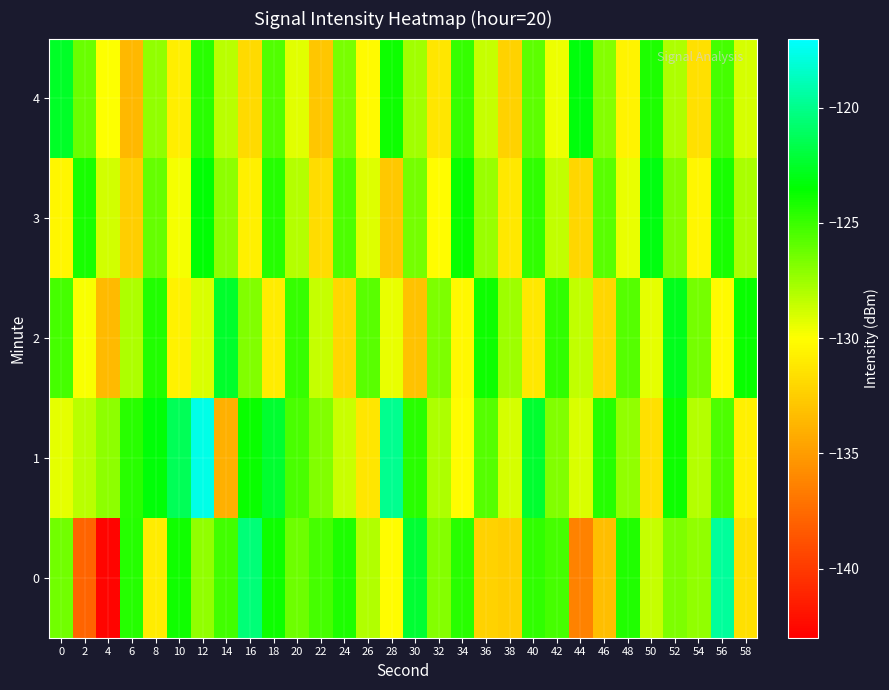

Reading left to right, list all the values displayed in this chart.

0: 0=-126.4	2=-137.9	4=-142.8	6=-124.5	8=-131.0	10=-124.0	12=-127.2	14=-125.2	16=-120.5	18=-123.9	20=-126.3	22=-125.2	24=-124.3	26=-128.0	28=-130.2	30=-122.2	32=-126.9	34=-124.6	36=-132.3	38=-132.5	40=-124.8	42=-125.3	44=-136.3	46=-133.3	48=-124.4	50=-128.5	52=-126.7	54=-127.2	56=-119.6	58=-131.6
1: 0=-129.3	2=-128.3	4=-127.1	6=-124.6	8=-123.3	10=-121.3	12=-117.7	14=-134.0	16=-123.7	18=-122.4	20=-125.4	22=-126.8	24=-128.7	26=-131.2	28=-119.9	30=-124.6	32=-127.9	34=-130.1	36=-125.7	38=-128.9	40=-122.3	42=-126.8	44=-129.0	46=-124.5	48=-127.2	50=-131.6	52=-123.9	54=-128.1	56=-125.5	58=-130.8
2: 0=-125.2	2=-129.9	4=-133.5	6=-127.9	8=-124.3	10=-130.7	12=-129.0	14=-122.5	16=-126.8	18=-131.0	20=-124.9	22=-128.5	24=-132.1	26=-125.8	28=-129.4	30=-133.1	32=-126.7	34=-130.3	36=-123.9	38=-127.5	40=-131.2	42=-124.8	44=-128.4	46=-132.1	48=-125.7	50=-129.3	52=-122.9	54=-126.5	56=-130.2	58=-123.8
3: 0=-130.5	2=-124.1	4=-128.8	6=-132.5	8=-126.1	10=-129.8	12=-123.5	14=-127.1	16=-130.8	18=-124.5	20=-128.1	22=-131.8	24=-125.5	26=-129.1	28=-132.8	30=-126.5	32=-130.1	34=-123.8	36=-127.5	38=-131.1	40=-124.8	42=-128.5	44=-132.1	46=-125.8	48=-129.5	50=-123.1	52=-126.8	54=-130.5	56=-124.1	58=-127.8
4: 0=-122.6	2=-126.2	4=-129.9	6=-133.6	8=-127.2	10=-130.9	12=-124.6	14=-128.2	16=-131.9	18=-125.6	20=-129.2	22=-132.9	24=-126.6	26=-130.2	28=-123.9	30=-127.6	32=-131.2	34=-124.9	36=-128.6	38=-132.2	40=-125.9	42=-129.6	44=-123.2	46=-126.9	48=-130.6	50=-124.2	52=-127.9	54=-131.6	56=-125.2	58=-128.9